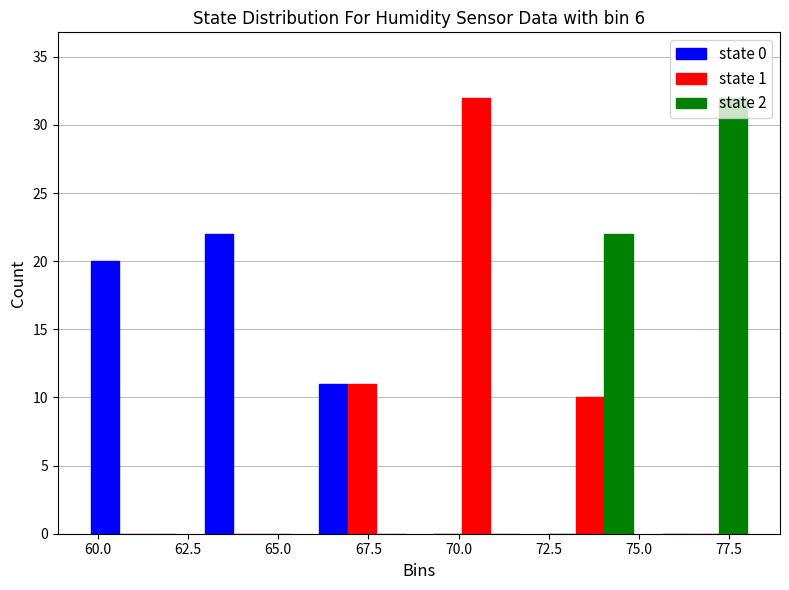

Reading left to right, transcribe this chart: for each range on the x-axis, give the height of each series' bar. Neither the bar edges nor the heights are printed on the chart, so give them approximately, as read against the axes.

59.5 to 62.5: state 0=20	state 1=0	state 2=0
62.5 to 65.5: state 0=22	state 1=0	state 2=0
65.5 to 69.0: state 0=11	state 1=11	state 2=0
69.0 to 72.0: state 0=0	state 1=32	state 2=0
72.0 to 75.0: state 0=0	state 1=10	state 2=22
75.0 to 78.5: state 0=0	state 1=0	state 2=32